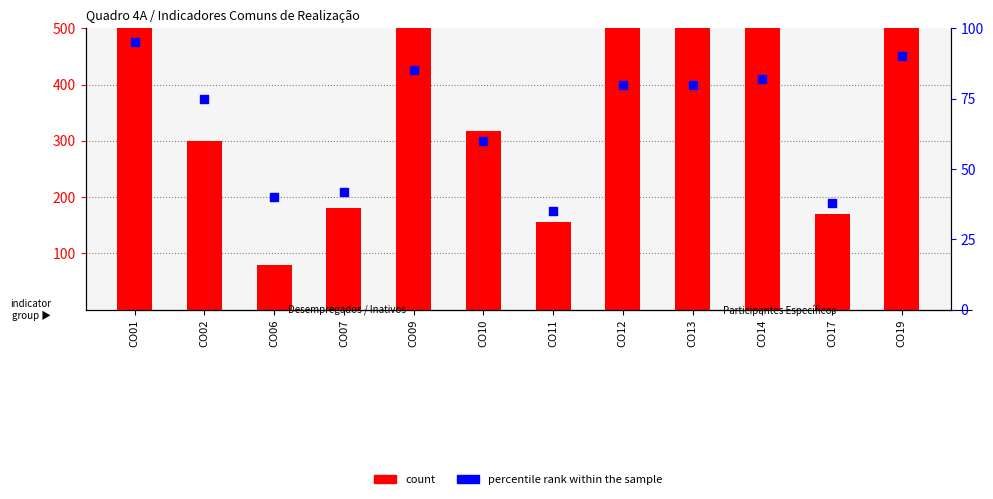

Which series has the largest total across all categories?

count